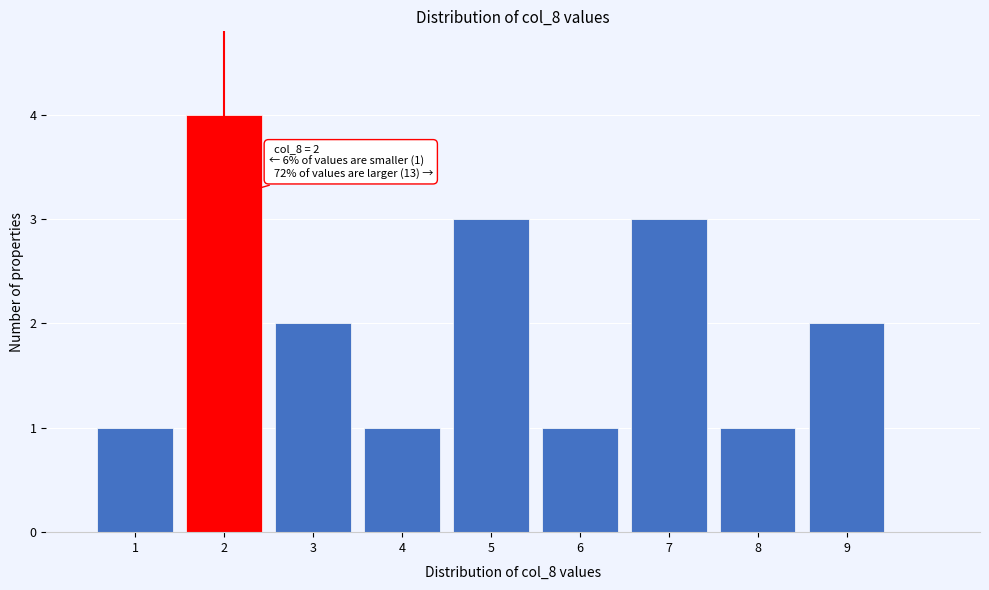

Over which range of the x-axis is the bar tallest?

1.5 to 2.5